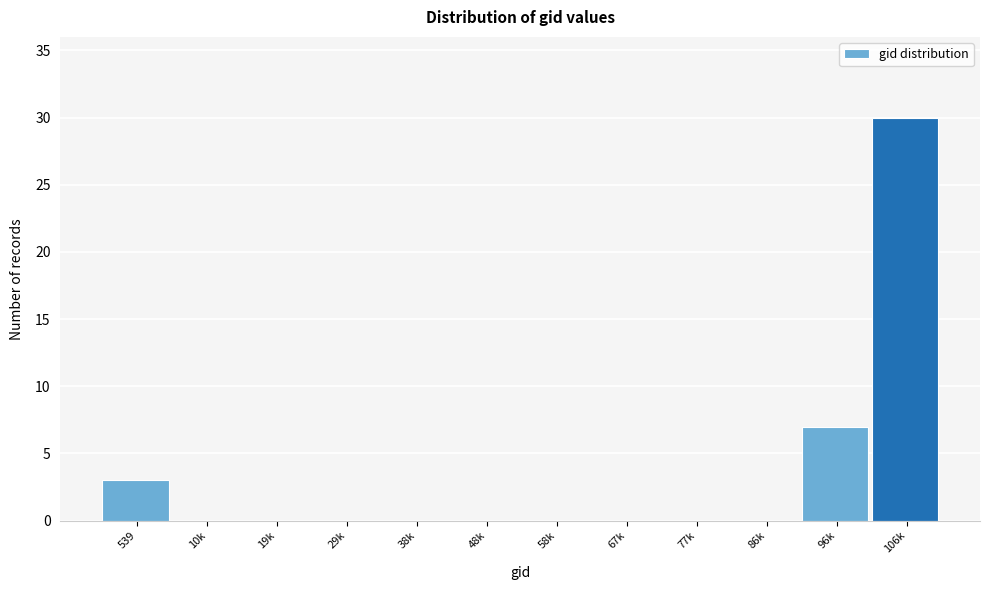

Reading left to right, extract all data points from this chart.

539=3	10k=0	19k=0	29k=0	38k=0	48k=0	58k=0	67k=0	77k=0	86k=0	96k=7	106k=30